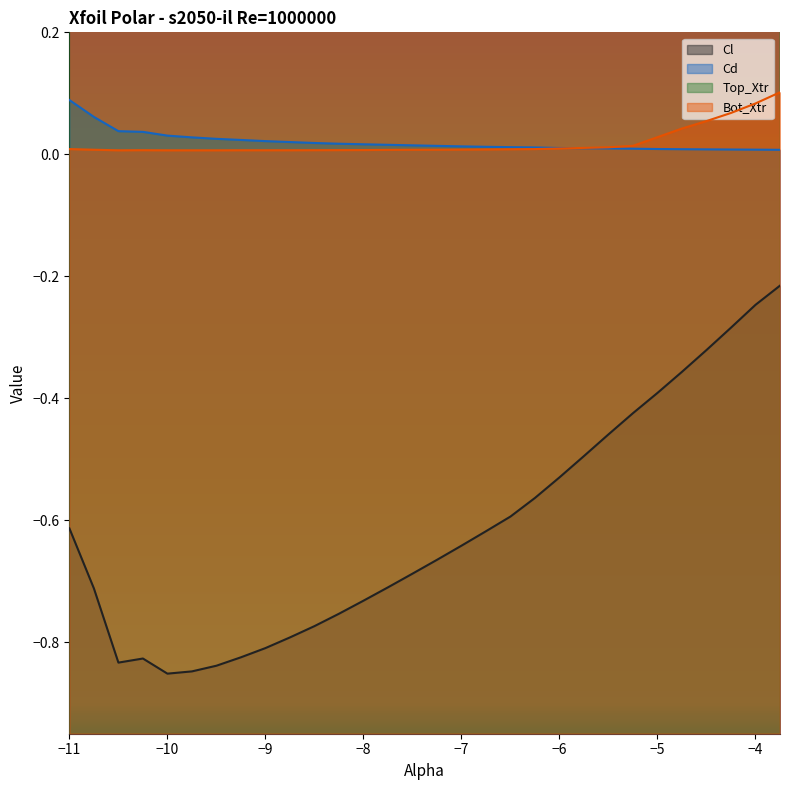

Is the value of Cl at -9.0 greater than the value of Bot_Xtr at -4.75?

No